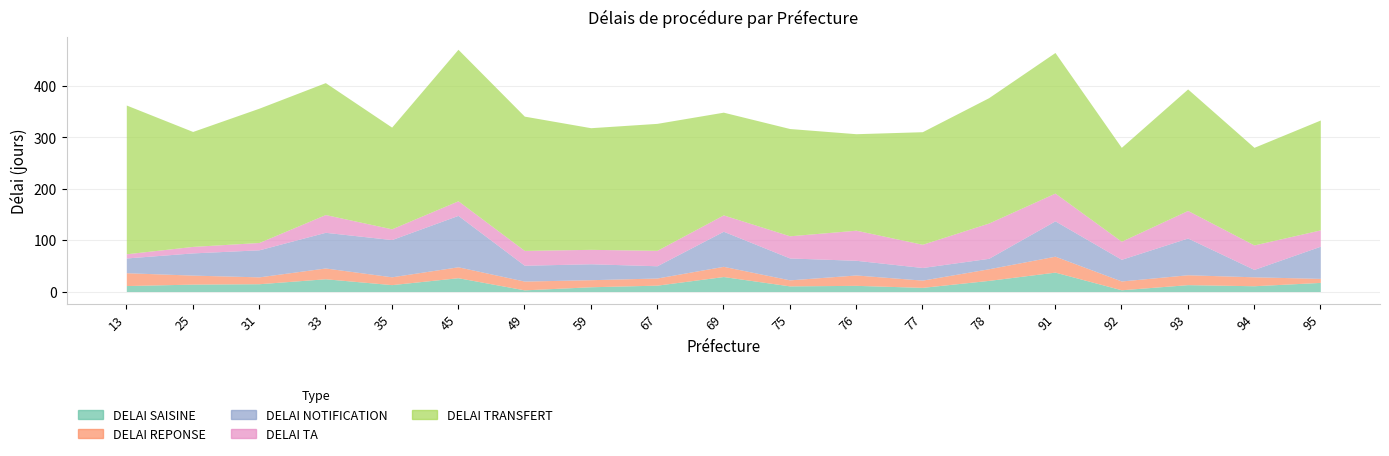

The DELAI NOTIFICATION series shows 28.7 at 13. True or false?

True